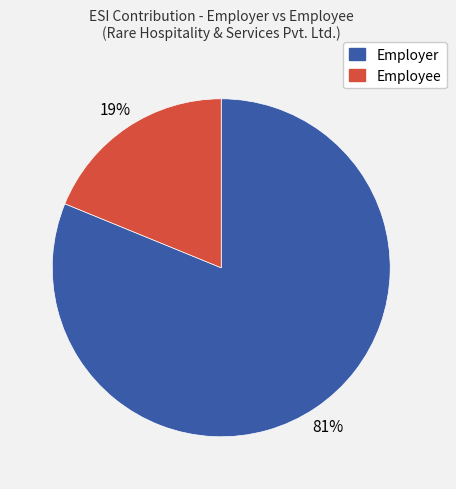

Approximately how many times larger is the value at Employer compared to Employee?

4.3